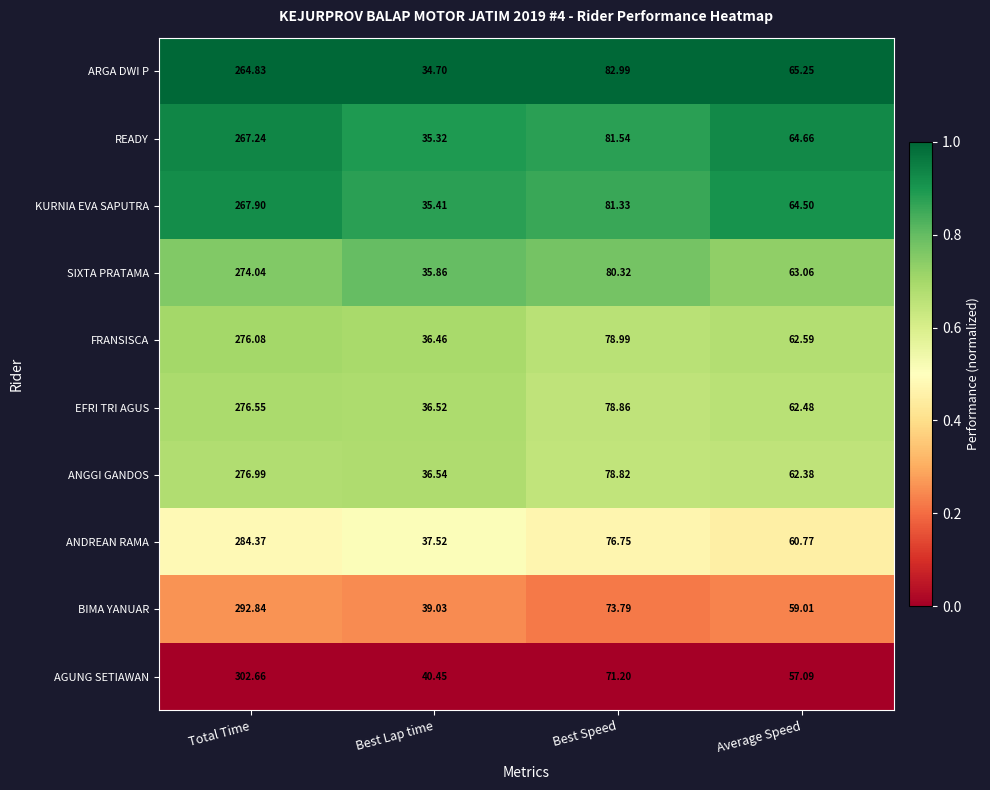

Which series changed the most between Total Time and Average Speed?

AGUNG SETIAWAN